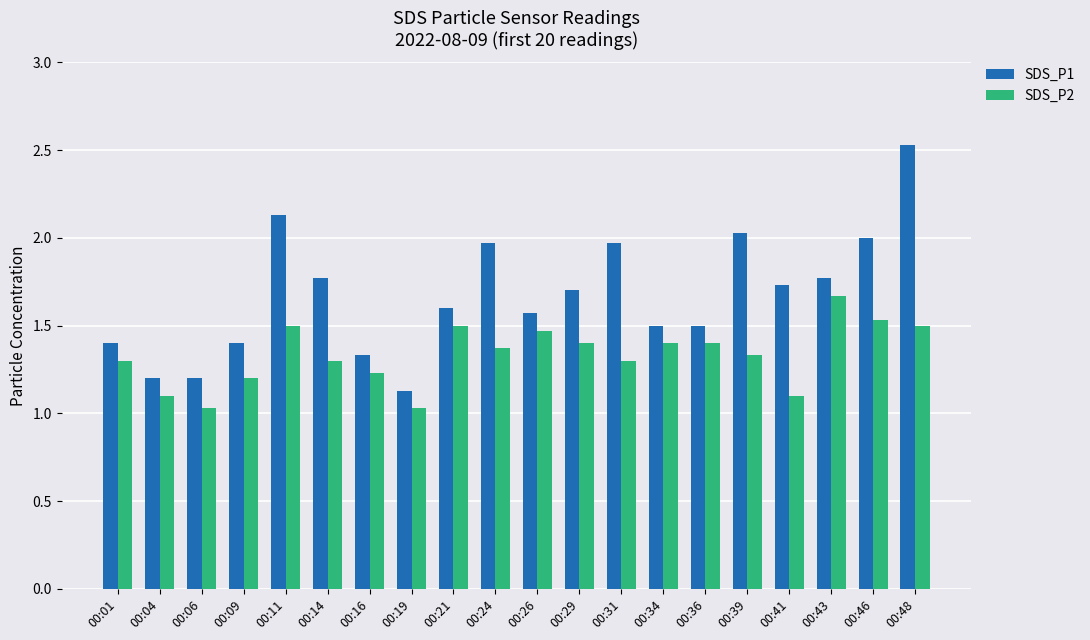

The value of SDS_P1 at 00:36 is 2.5. True or false?

False